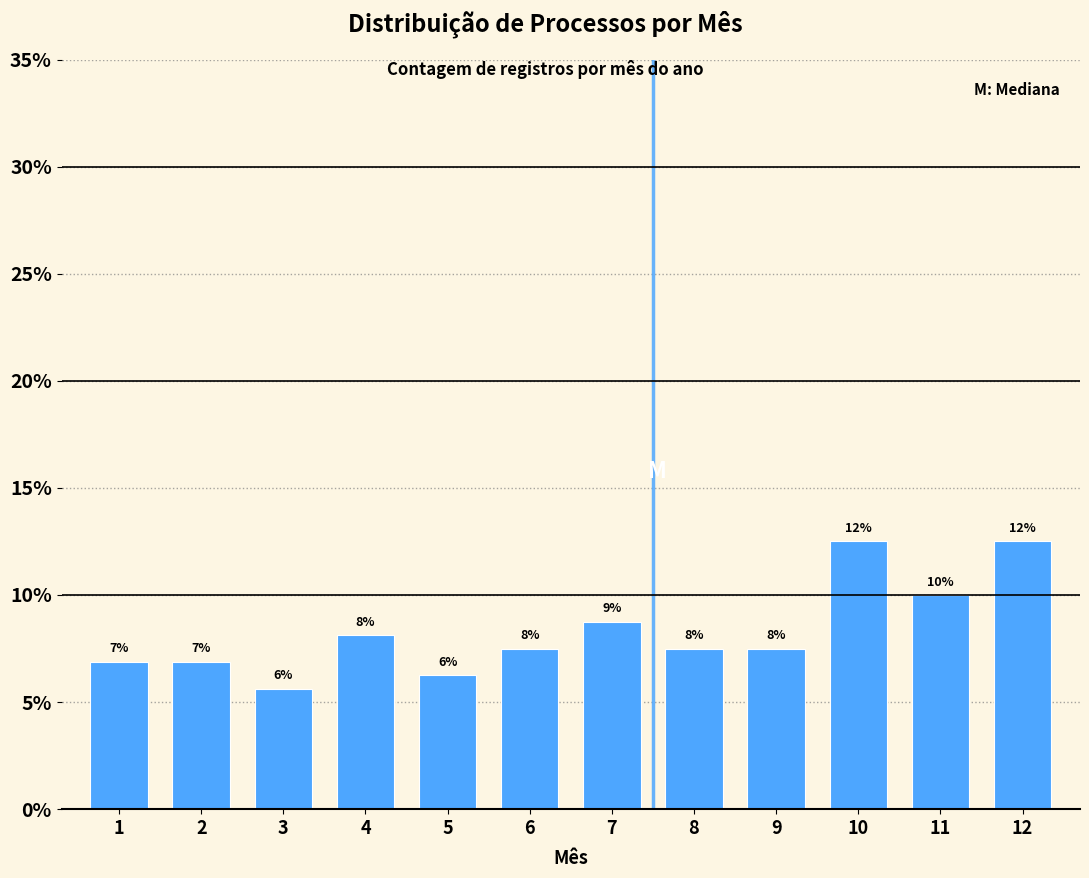

Are the bars horizontal?

No